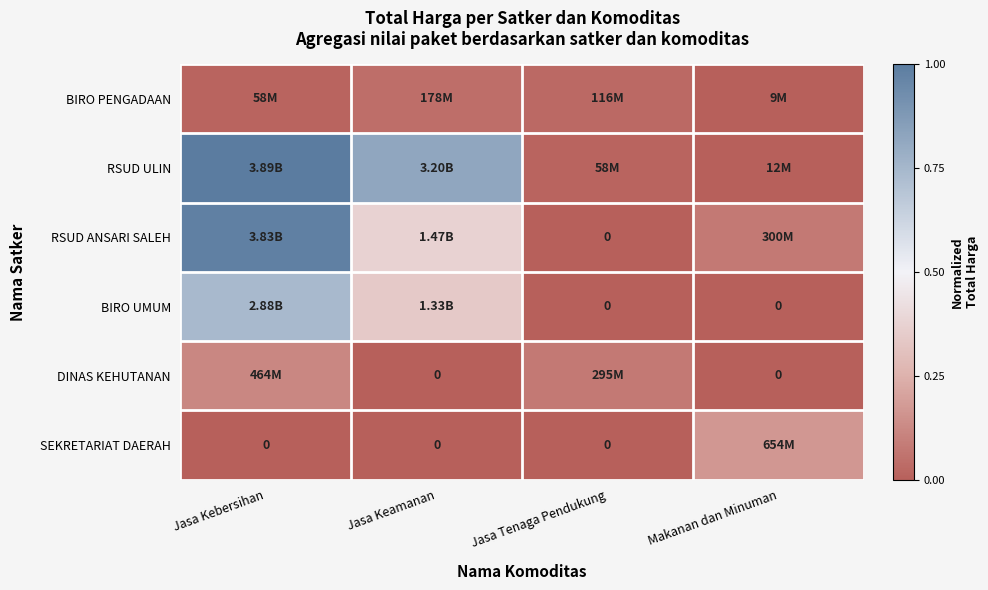

Rank the series by their maximum value, from lowest to highest.

BIRO PENGADAAN, DINAS KEHUTANAN, SEKRETARIAT DAERAH, BIRO UMUM, RSUD ANSARI SALEH, RSUD ULIN